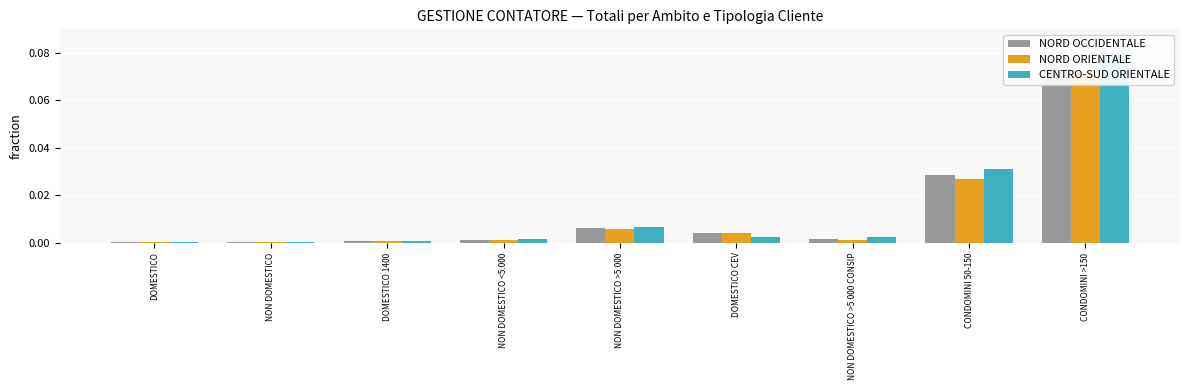

Where is NORD OCCIDENTALE nearest to the value 0?

DOMESTICO